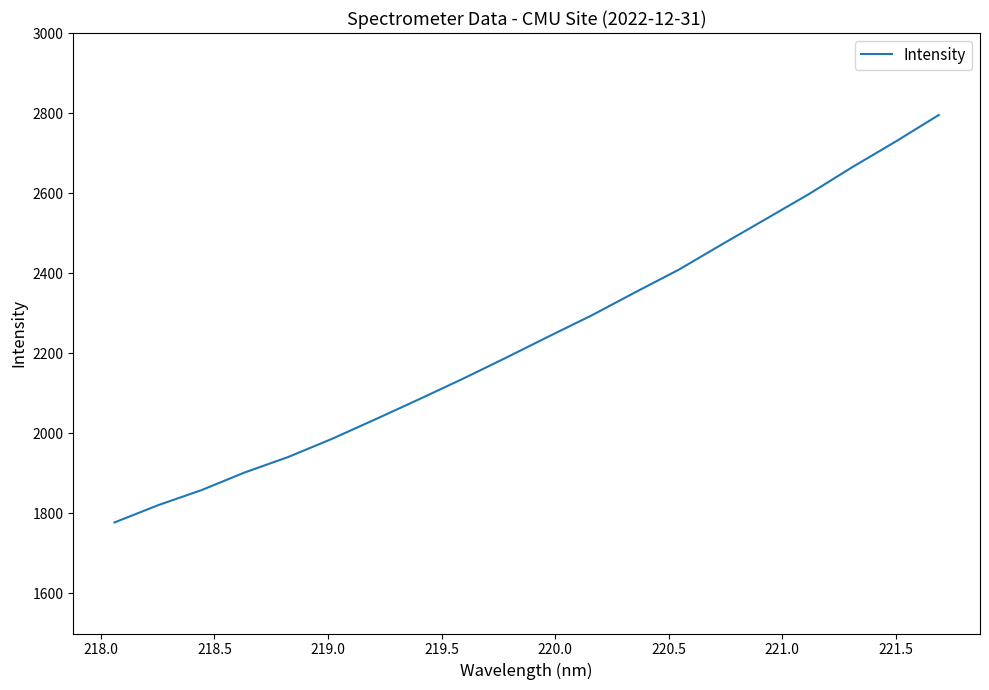

Reading right to left, extract all data points from this chart.

2795.2	2728.5	2664.6	2597.4	2534.6	2472.1	2408.6	2352.4	2294.9	2241.8	2187.8	2134.9	2084.2	2034.5	1985.7	1940.8	1902.3	1858.0	1820.3	1777.4